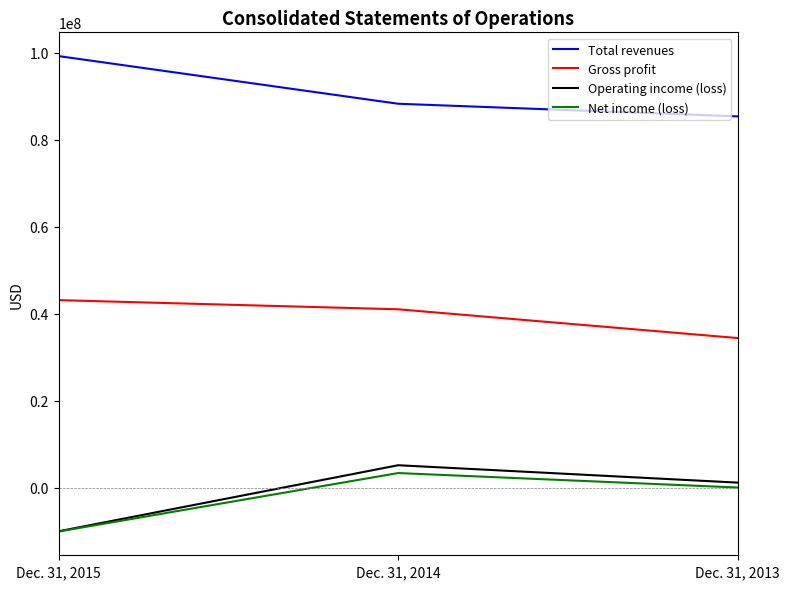

Is the value of Operating income (loss) at Dec. 31, 2013 greater than the value of Gross profit at Dec. 31, 2015?

No